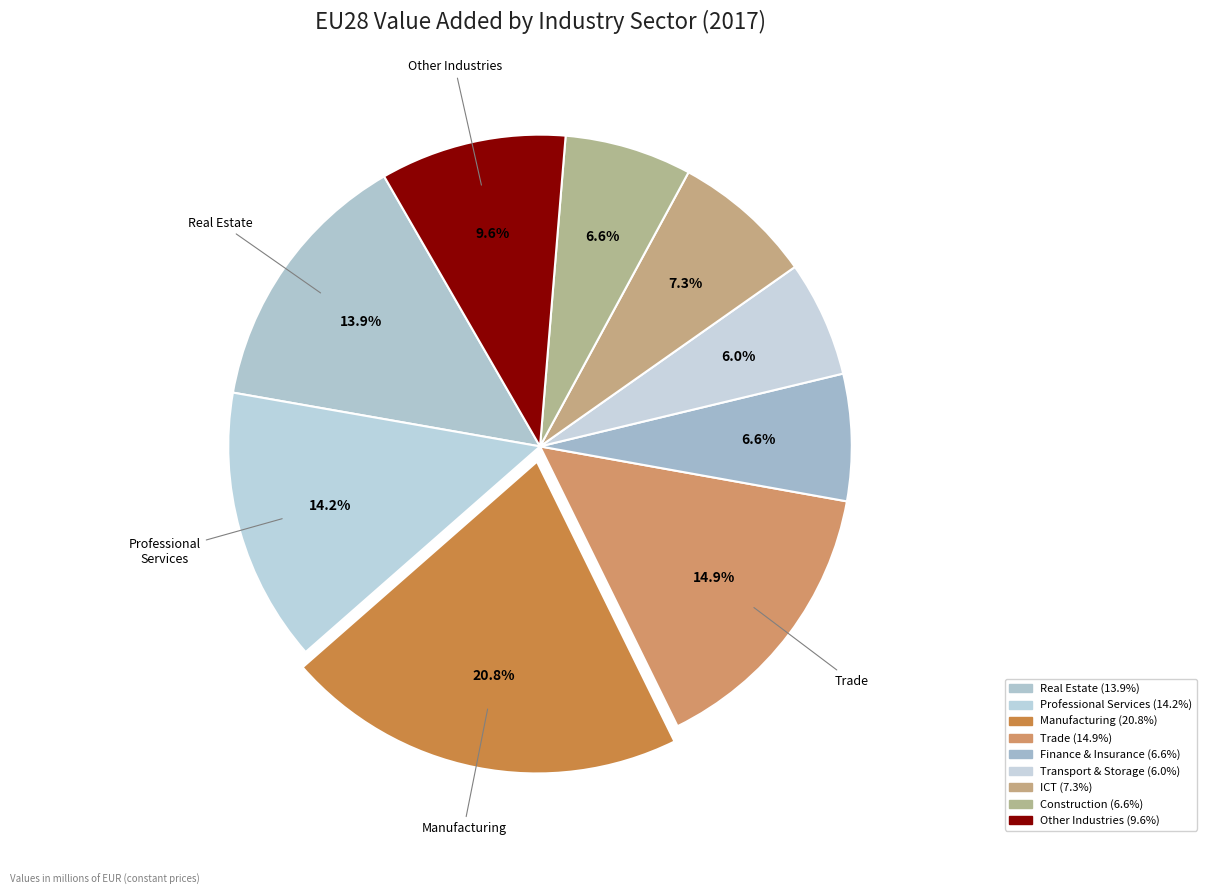

Count the number of slices in the pie.

9